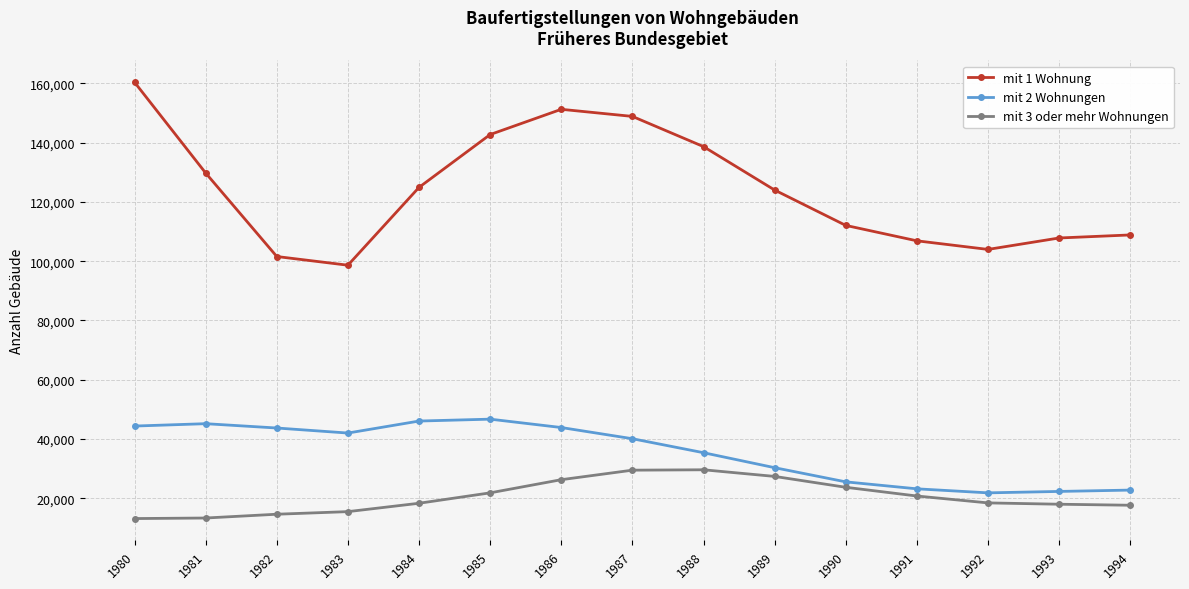

The value of mit 3 oder mehr Wohnungen at 1981 is 20675. True or false?

False